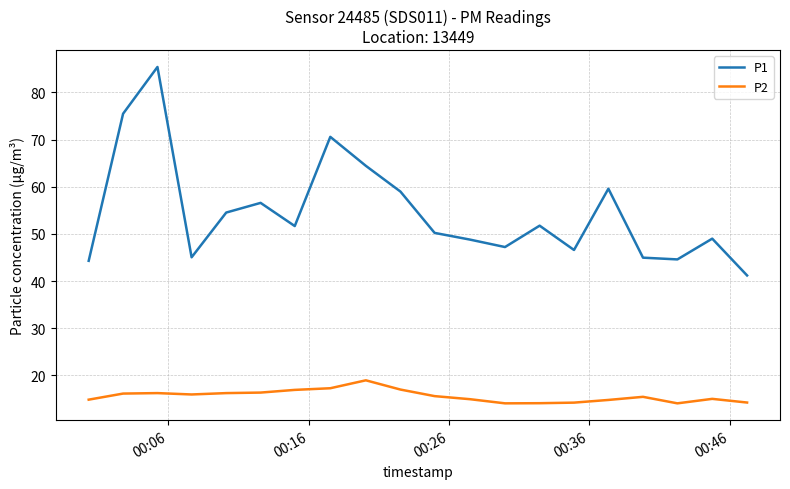

List the series in order of their overall mean, lowest first.

P2, P1